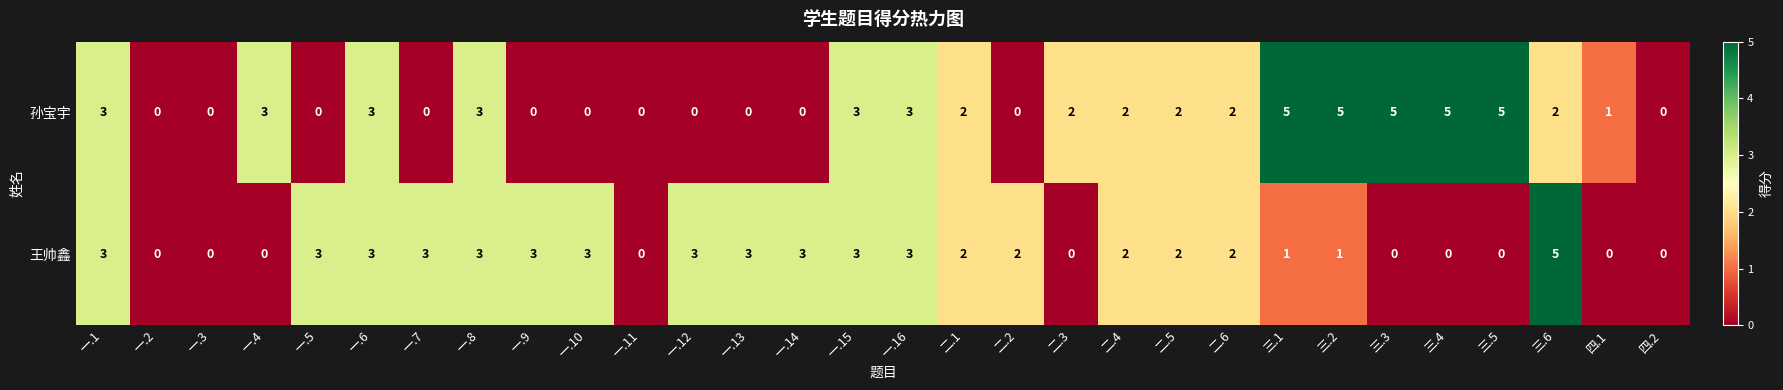

The 王帅鑫 series shows 2 at 一.10. True or false?

False